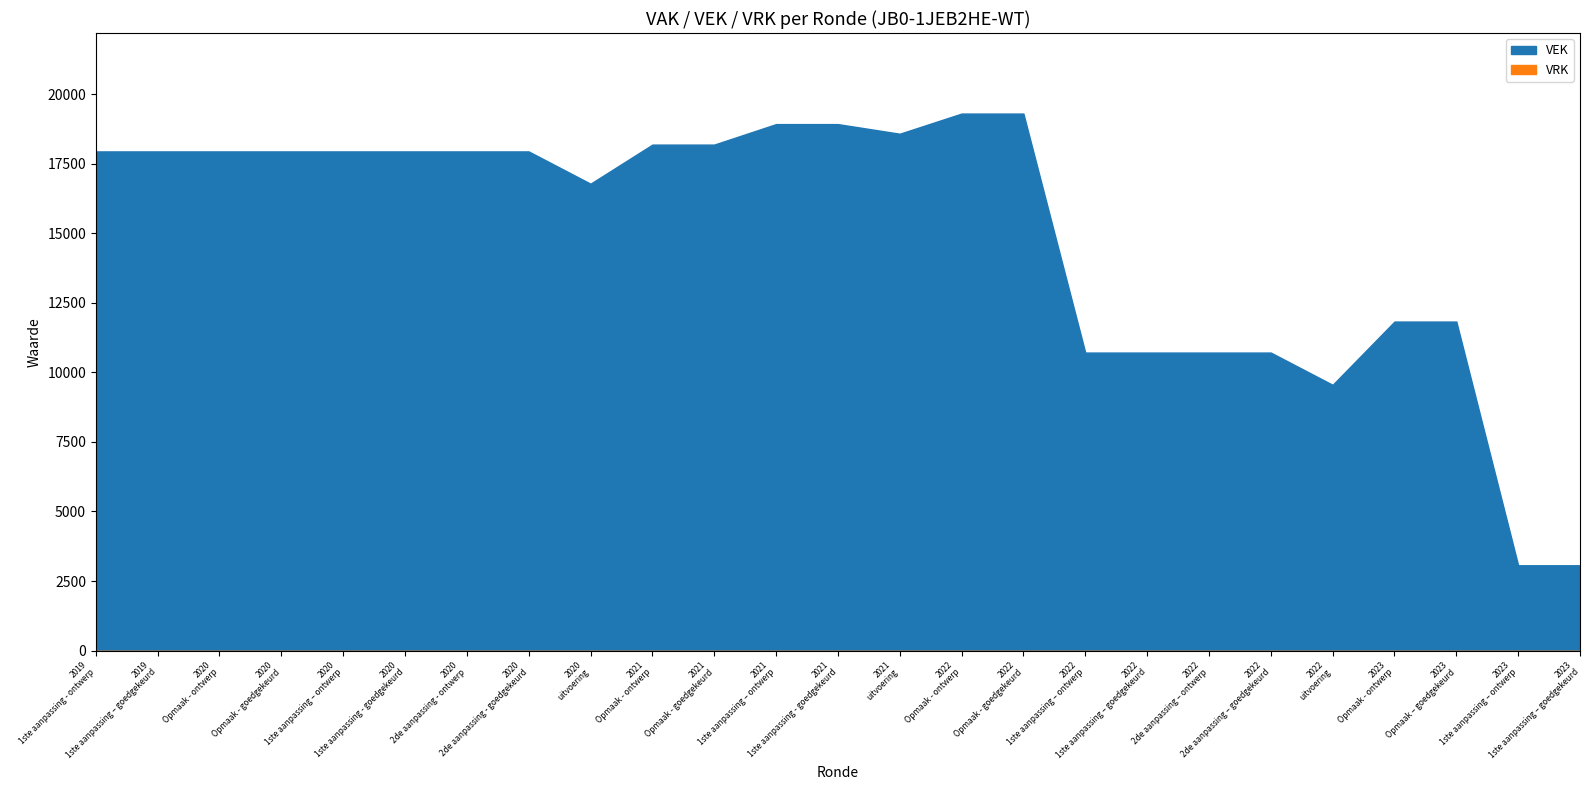

Where does the VEK series first go above 17946?

2021 Opmaak - ontwerp